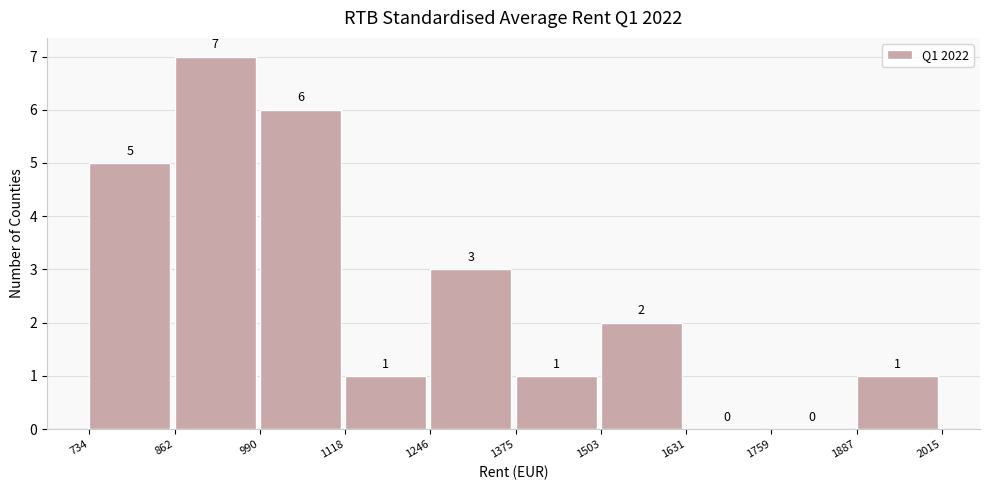

Reading left to right, transcribe this chart: for each bar, give the range it covers on the x-axis and its height.

734 to 862: 5
862 to 990: 7
990 to 1118: 6
1118 to 1246: 1
1246 to 1375: 3
1375 to 1503: 1
1503 to 1631: 2
1631 to 1759: 0
1759 to 1887: 0
1887 to 2015: 1